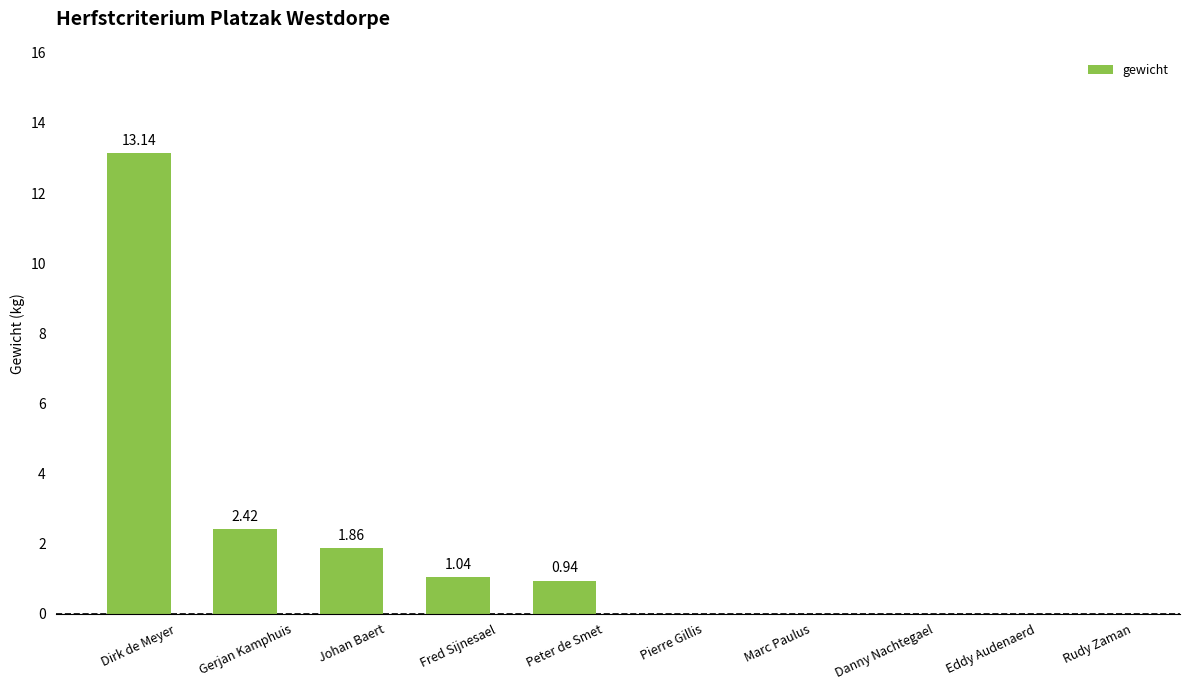

At which category does the chart reach its peak across all series?

Dirk de Meyer